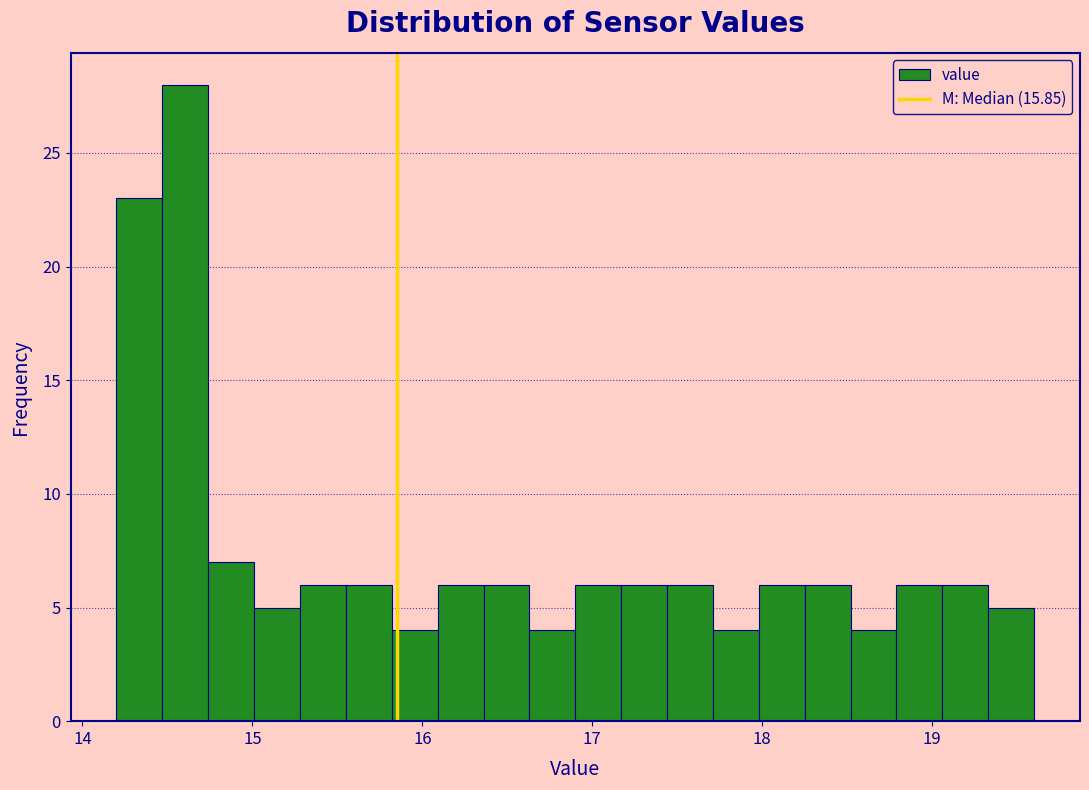

Read against the x-axis, roughly where is the centre of the tallest bar?

14.6